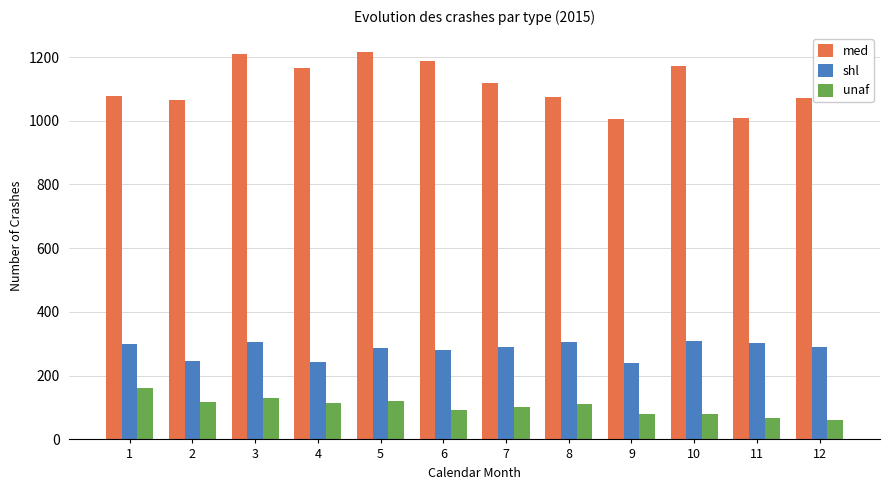

Which series has the largest total across all categories?

med